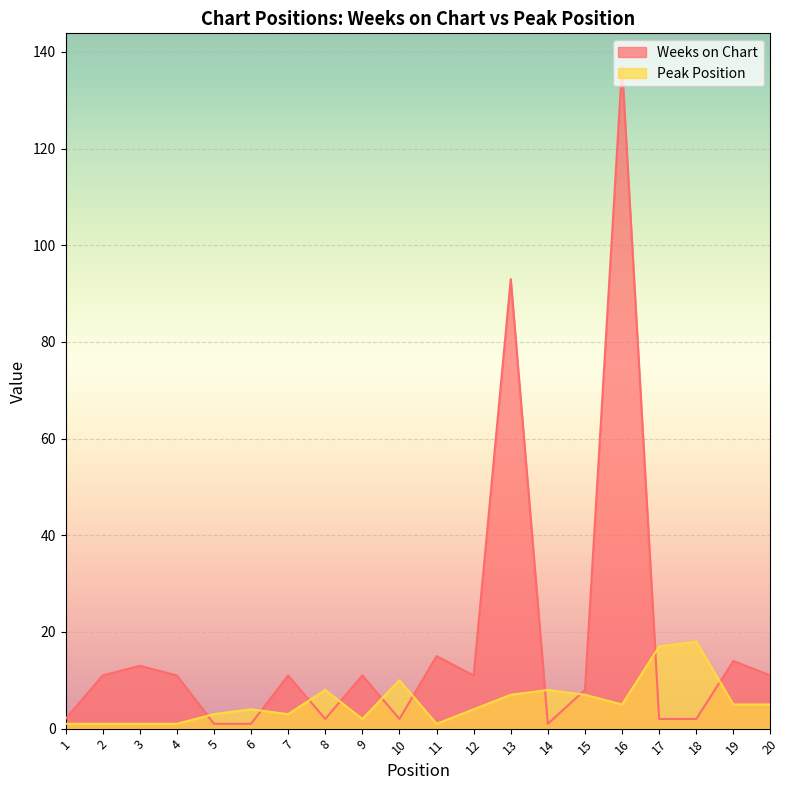

Where is the first local minimum for Peak Position?

7